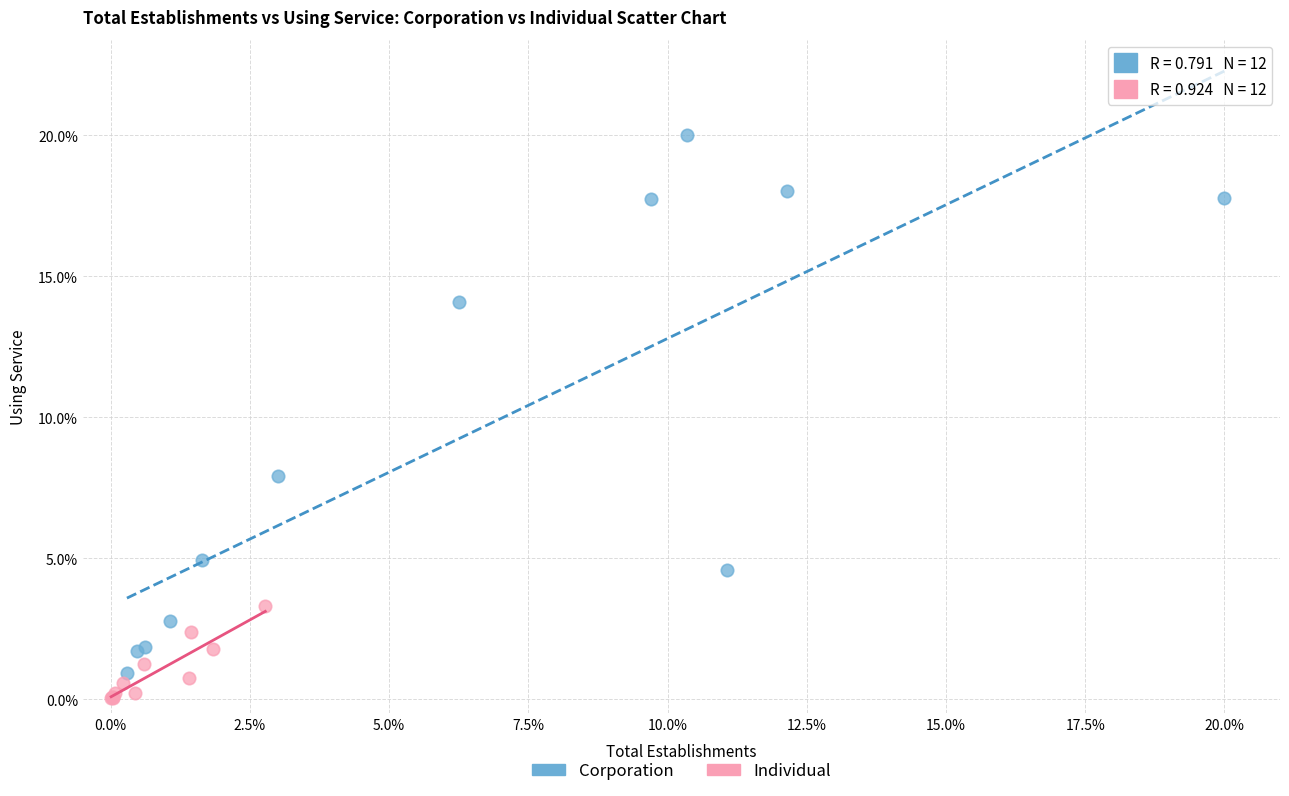

What are all the series names shown in the legend?

Corporation, Individual